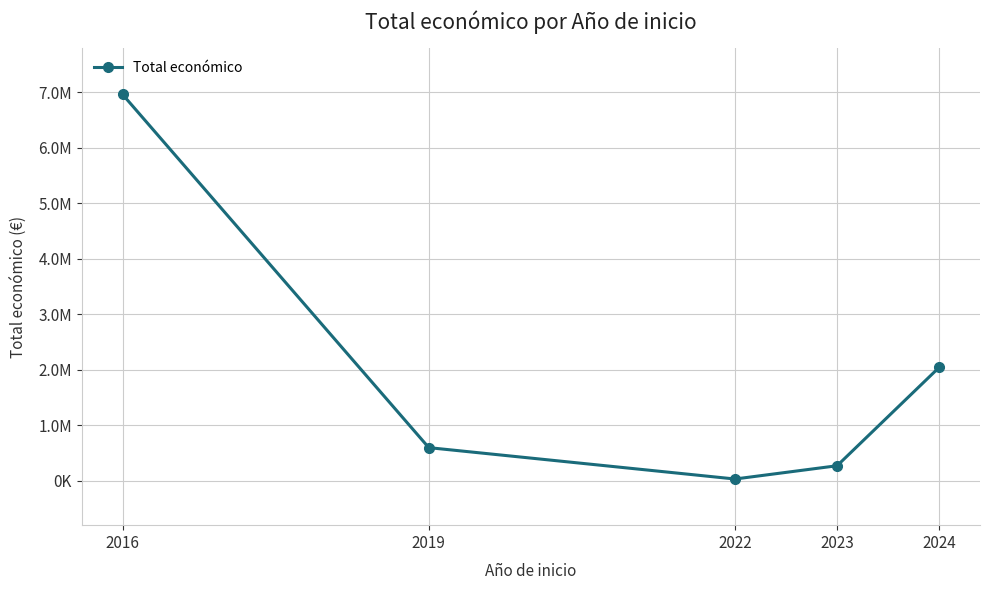

True or false: the data shows 176638 at 2023.

False